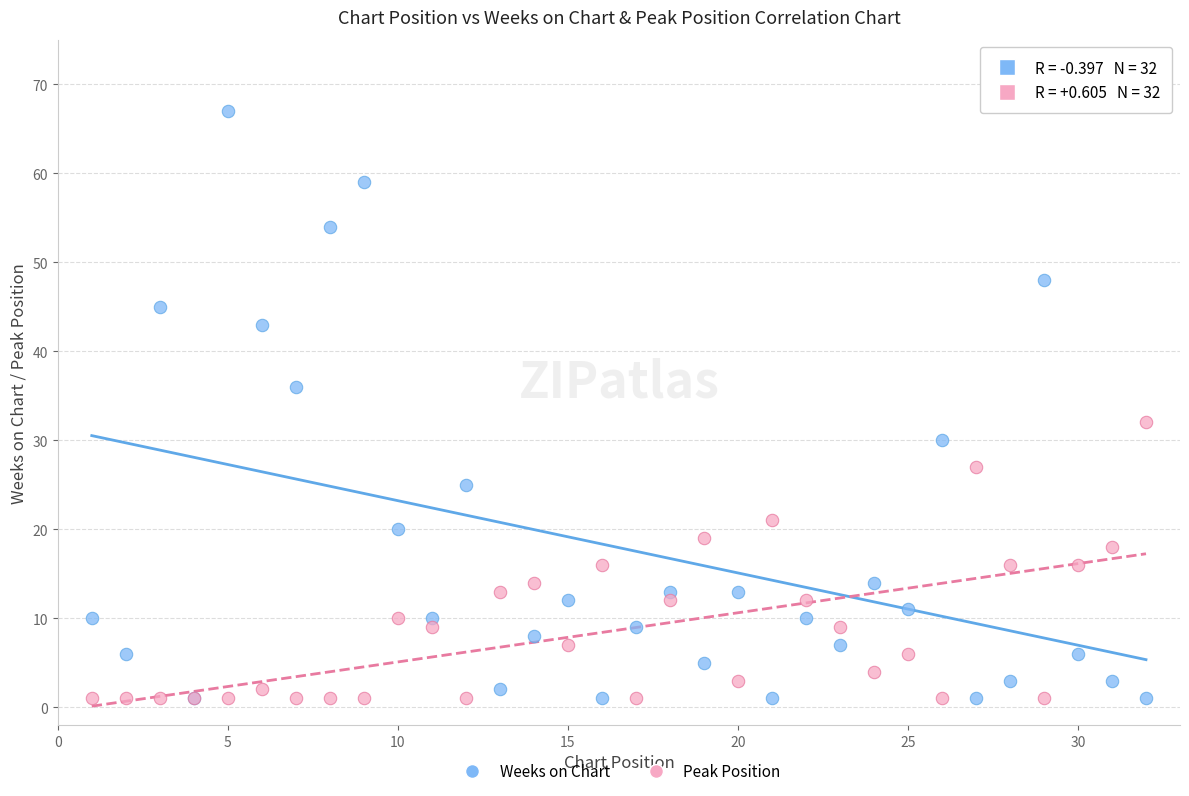

Which series has the widest spread of Y values?

Weeks on Chart